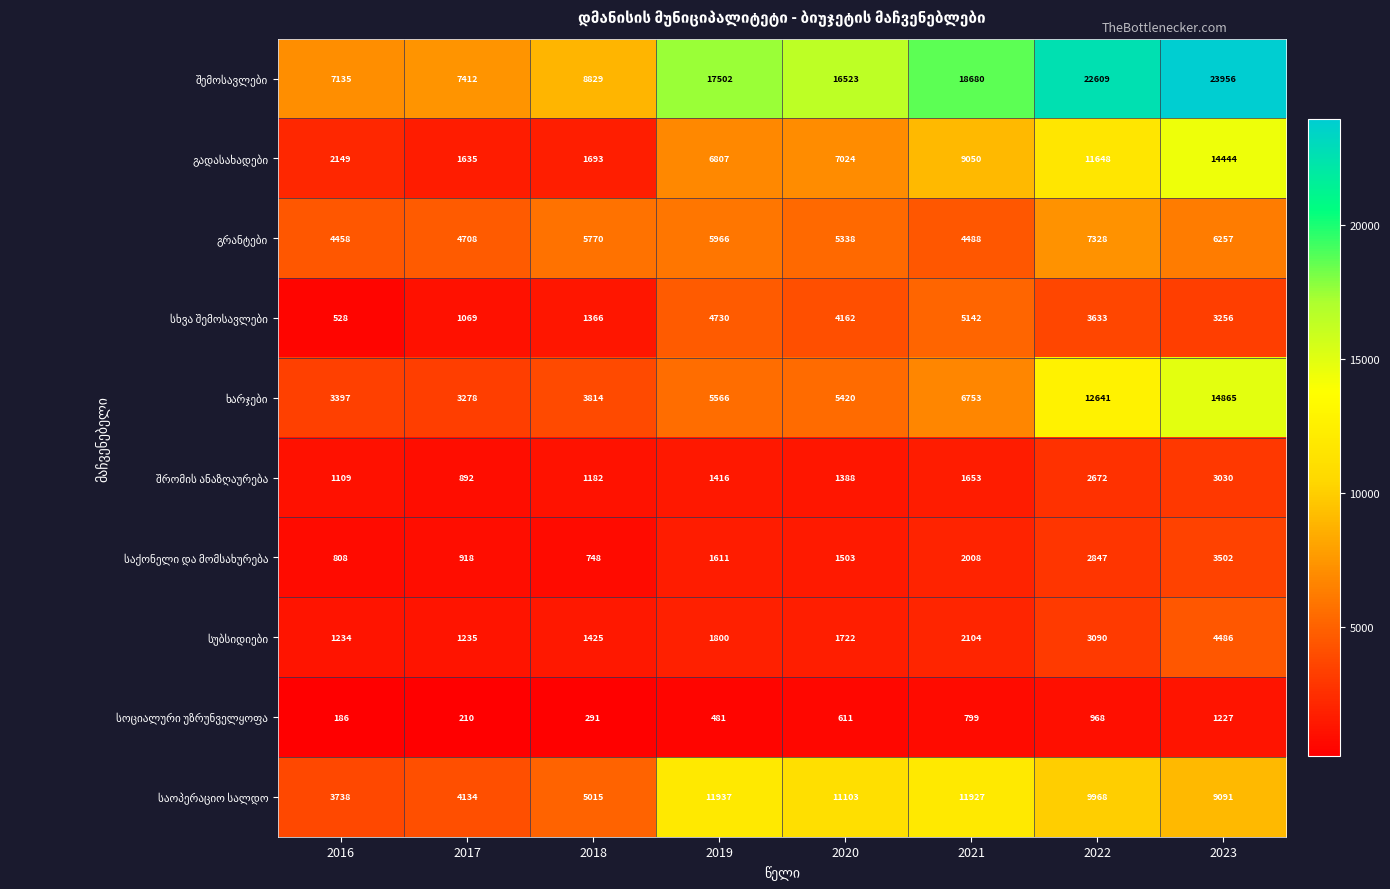

What is the total value across all series at 2021?

62604